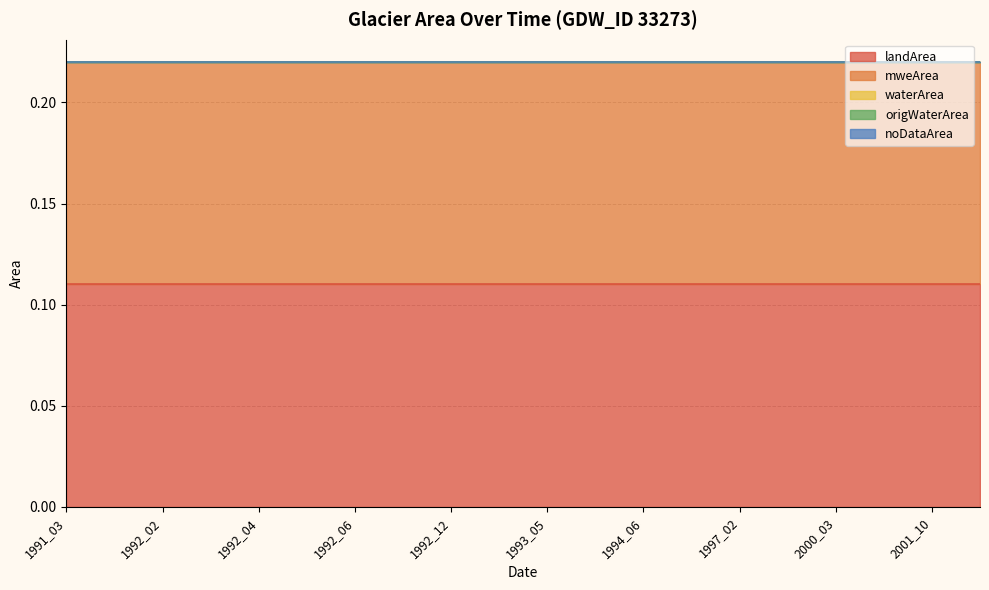

Does the chart have visible grid lines?

Yes